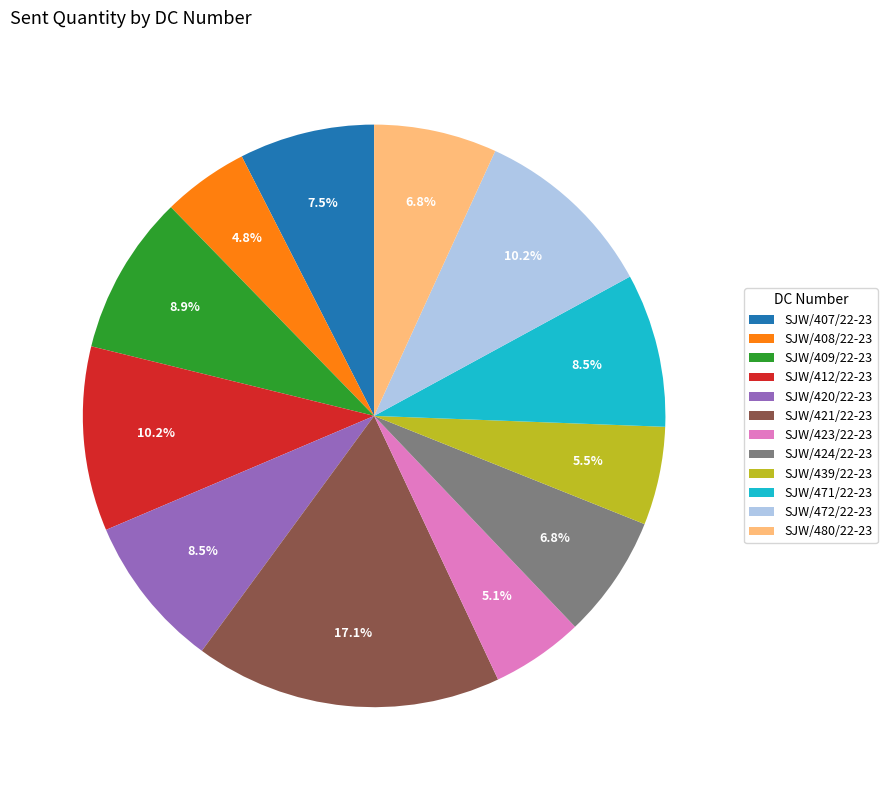

Does any single category account for the majority?

No